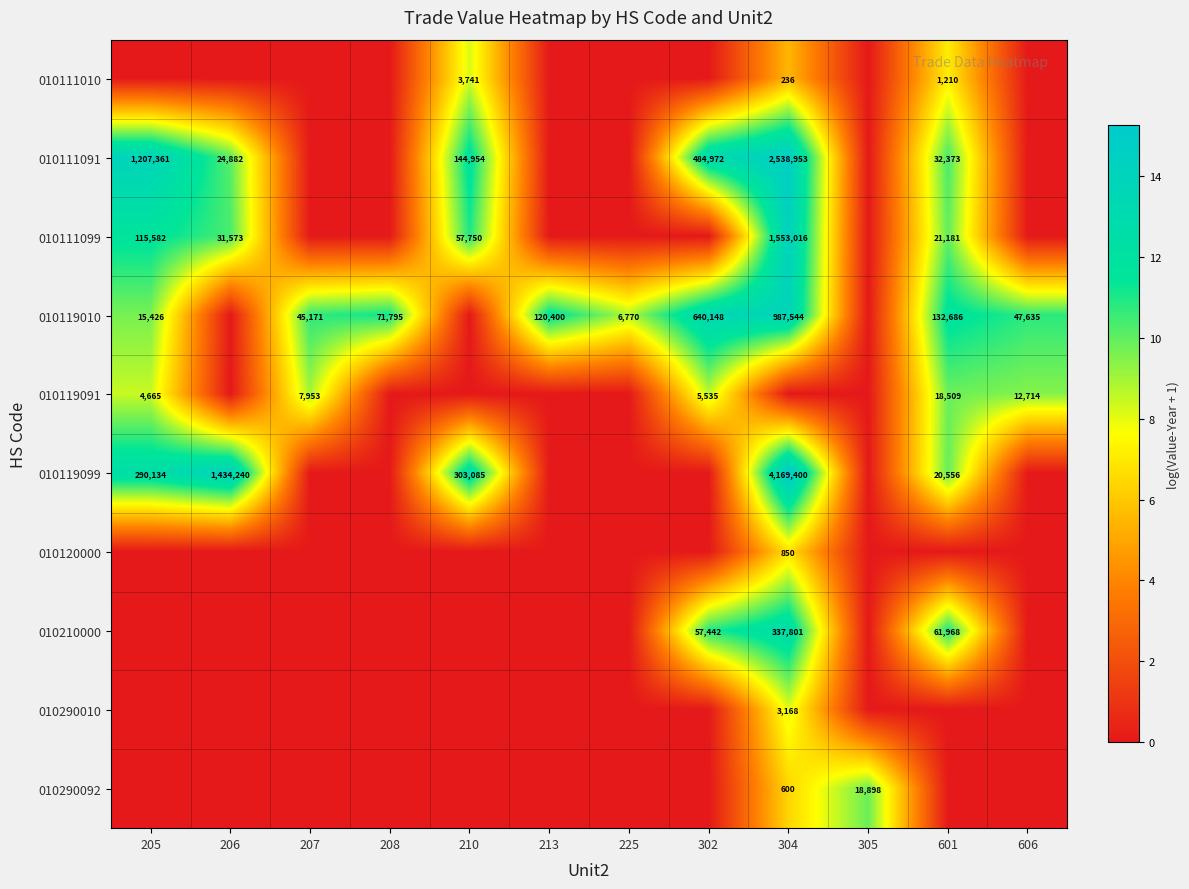

What is the difference between the 010119010 values at 207 and 213?

75229